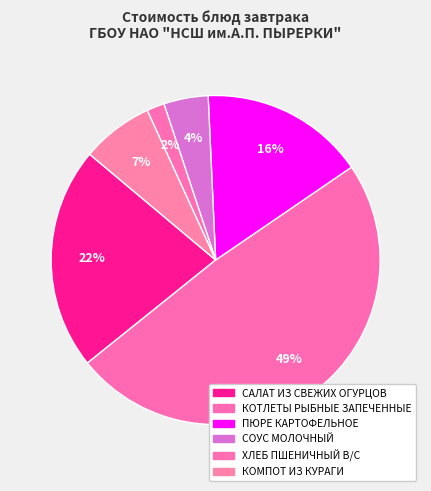

Rank the categories by value from lowest to highest.

ХЛЕБ ПШЕНИЧНЫЙ В/С, СОУС МОЛОЧНЫЙ, КОМПОТ ИЗ КУРАГИ, ПЮРЕ КАРТОФЕЛЬНОЕ, САЛАТ ИЗ СВЕЖИХ ОГУРЦОВ, КОТЛЕТЫ РЫБНЫЕ ЗАПЕЧЕННЫЕ